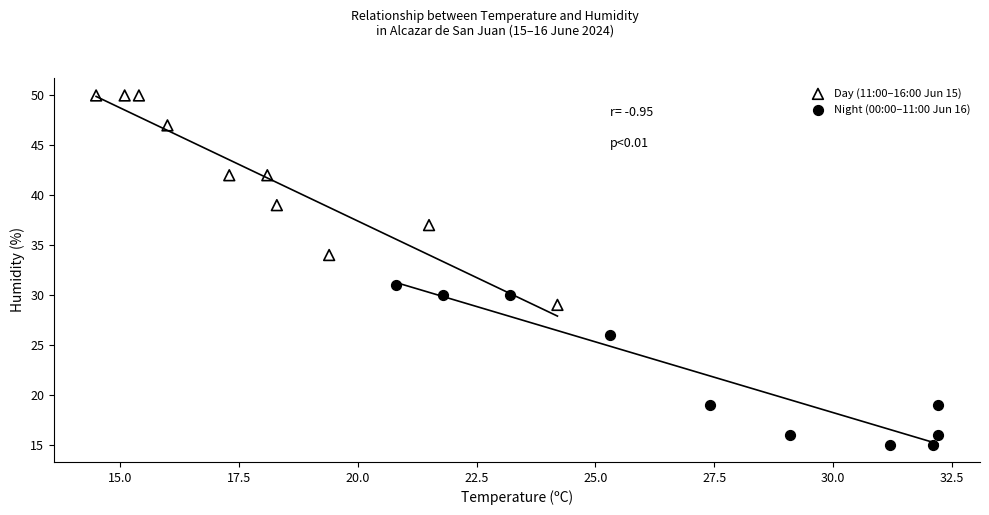

Which series has the largest Y range (max minus min)?

Day (11:00–16:00 Jun 15)